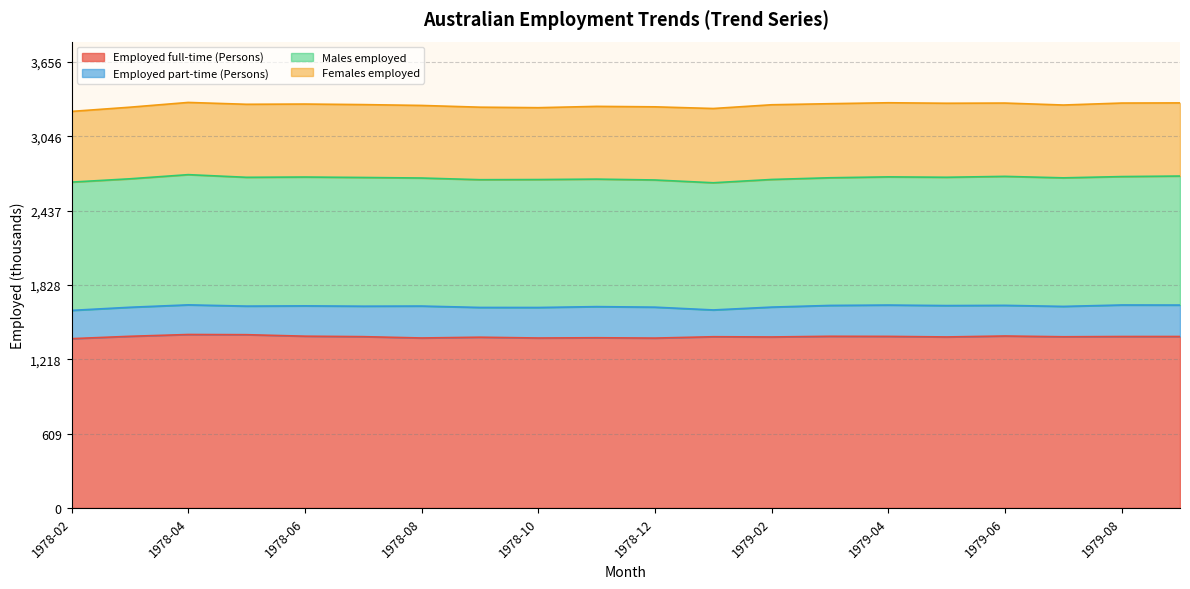

Which has a higher value, 1978-04 or 1979-07?

1978-04